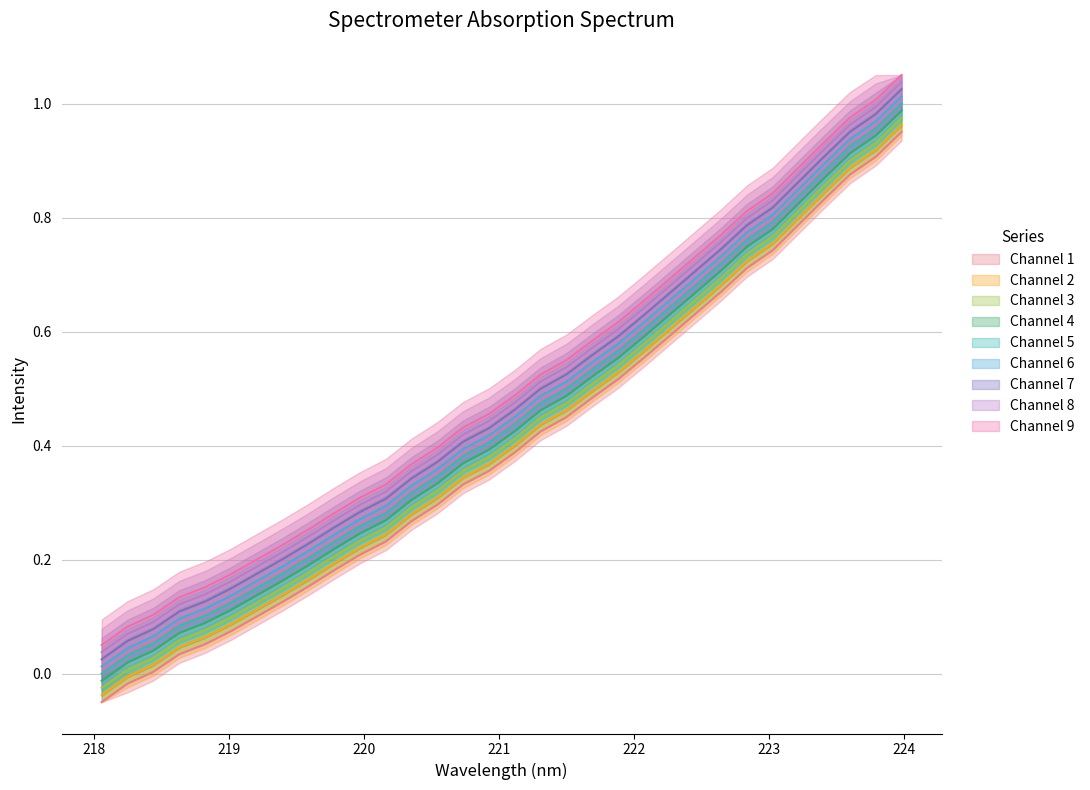

Reading left to right, extract all data points from this chart.

-0.1	-0.0	0.0	0.0	0.1	0.1	0.1	0.1	0.2	0.2	0.2	0.2	0.3	0.3	0.3	0.4	0.4	0.4	0.4	0.5	0.5	0.6	0.6	0.6	0.7	0.7	0.7	0.8	0.8	0.9	0.9	0.9